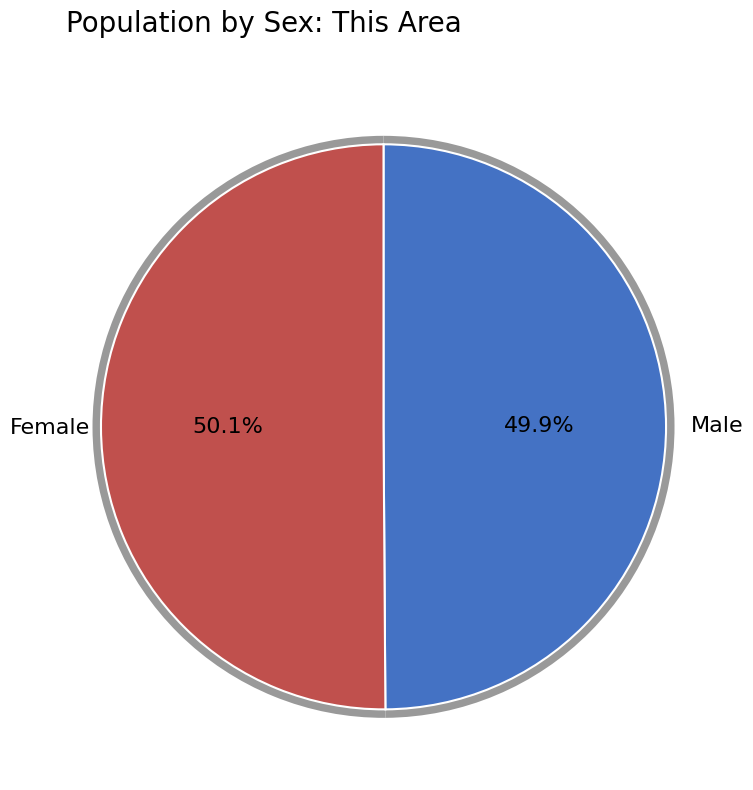

Count the number of slices in the pie.

2